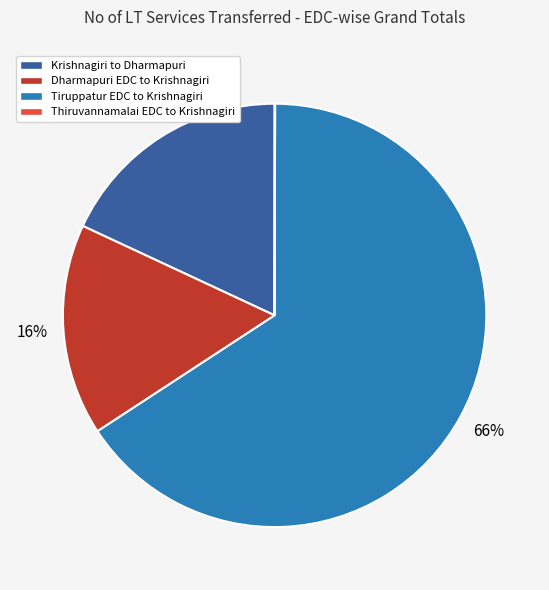

To the nearest percent, what is the average slice percentage?

25%